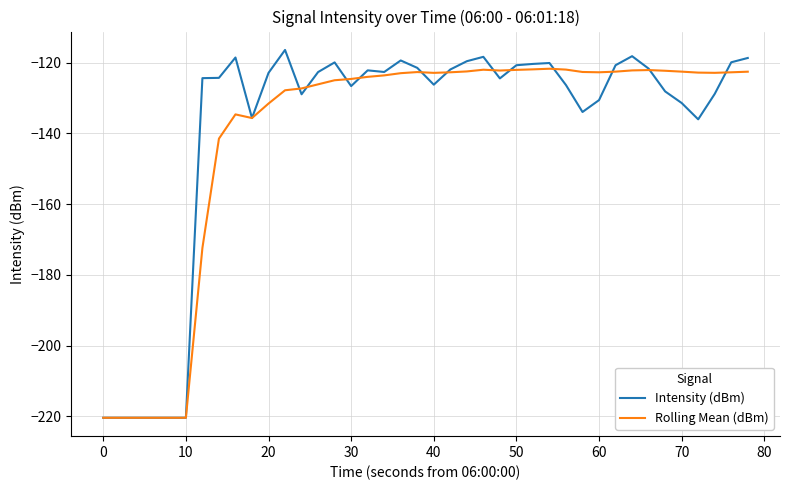

Is this an area chart (filled region under the line)?

No